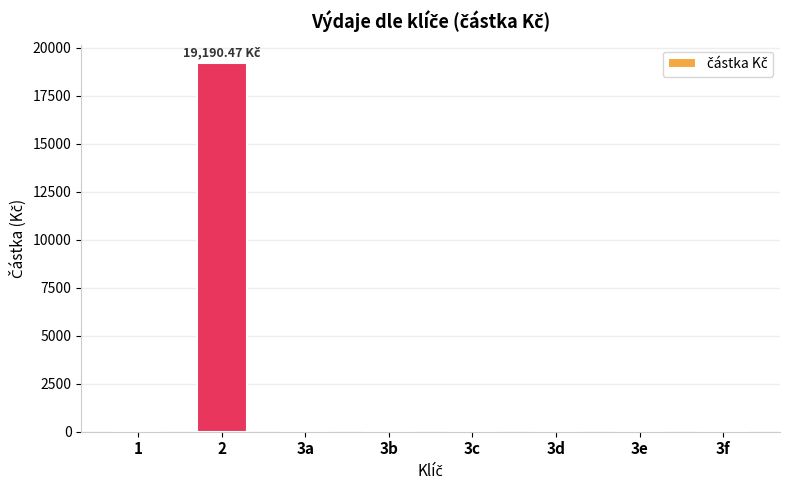

How many data points does each series have?

8